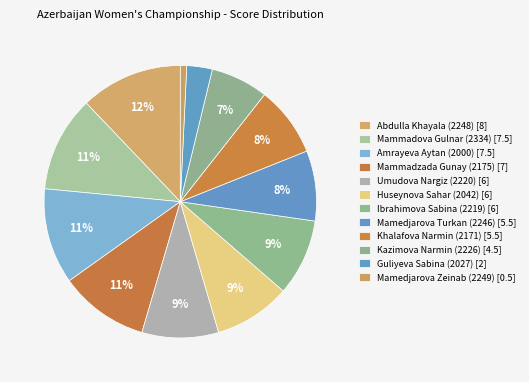

Which has a higher value, Khalafova Narmin (2171) or Guliyeva Sabina (2027)?

Khalafova Narmin (2171)